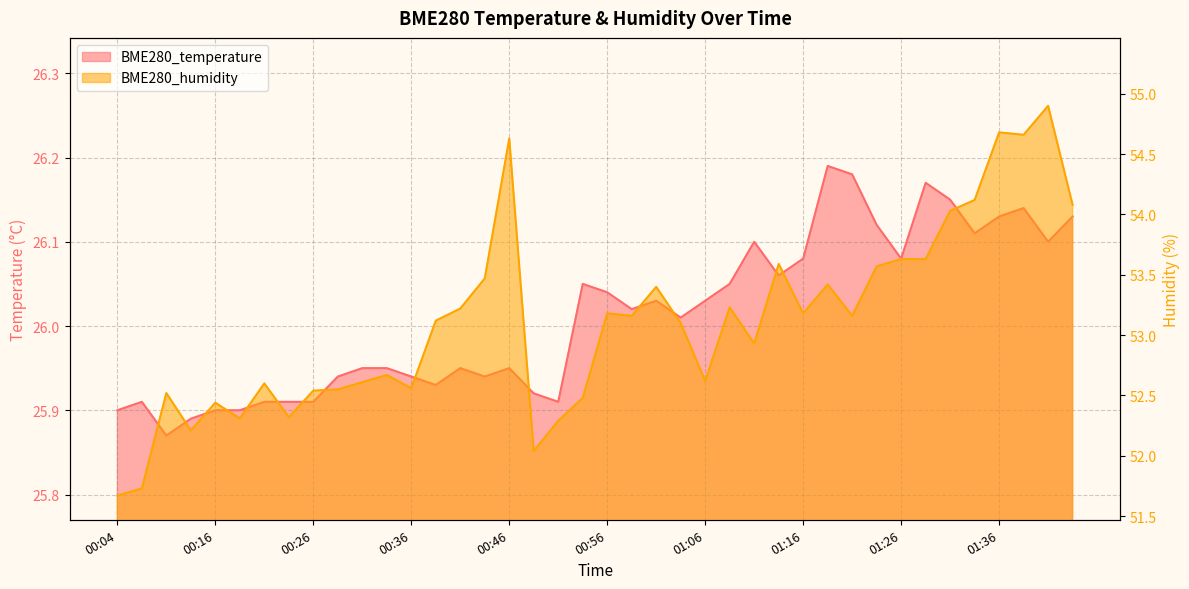

How many values in the BME280_temperature series are below 26?

19